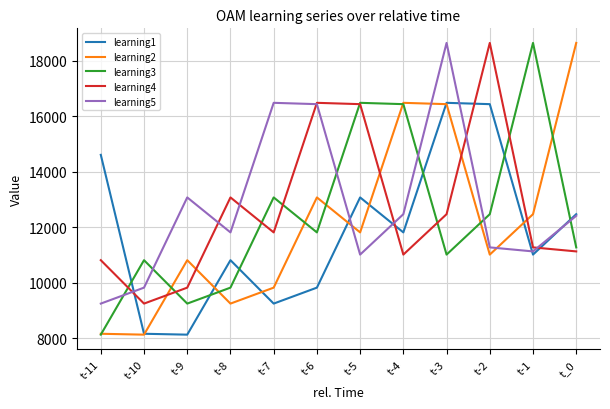

What is the minimum value shown in the chart?

8138